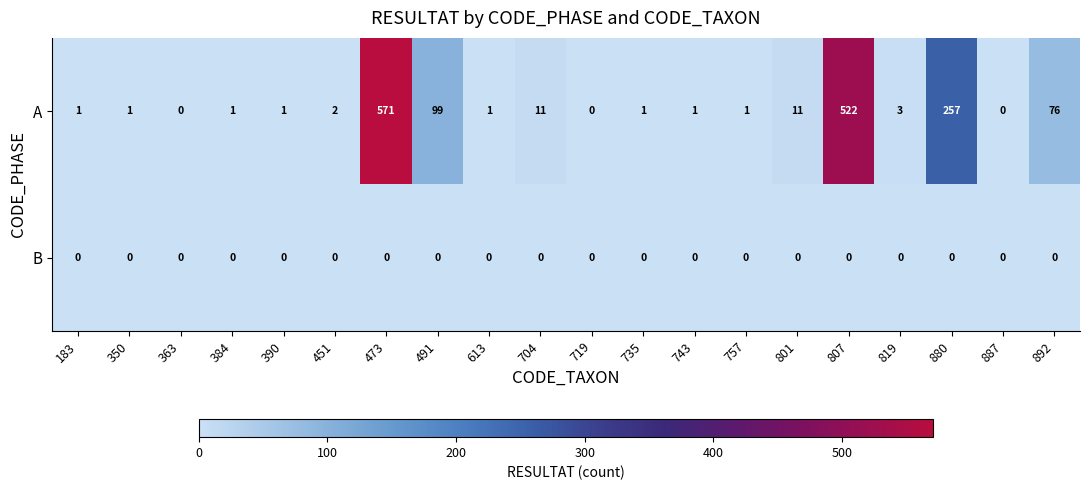

Is it true that A equals 0 at 743?

False